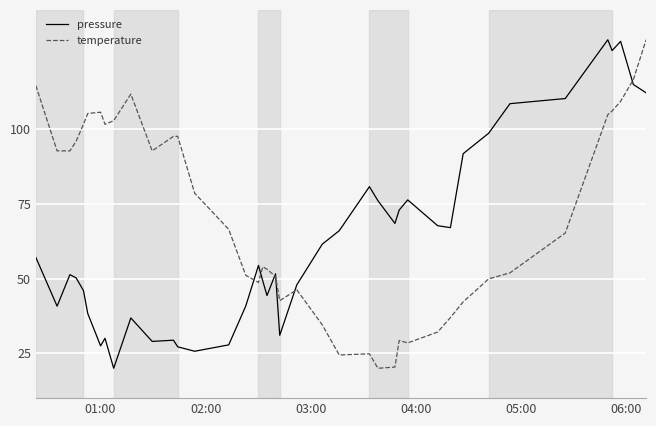

List the series in order of their overall mean, highest first.

temperature, pressure